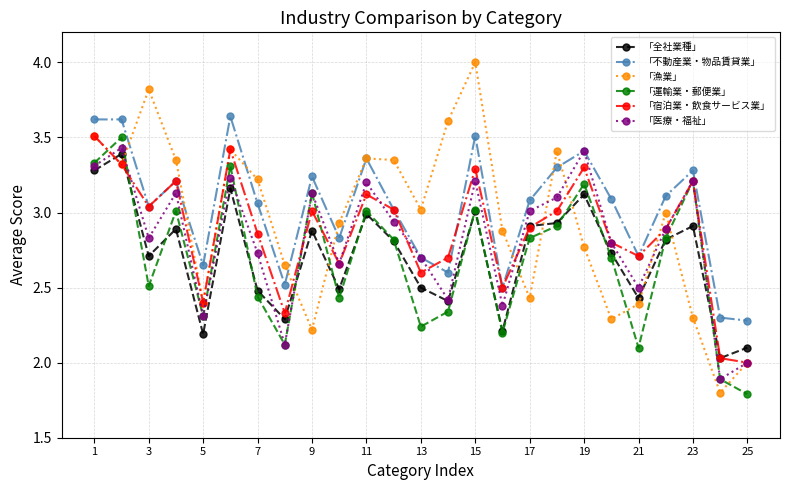

True or false: 「不動産業・物品賃貸業」 and 「全社業種」 cross at least once.

False